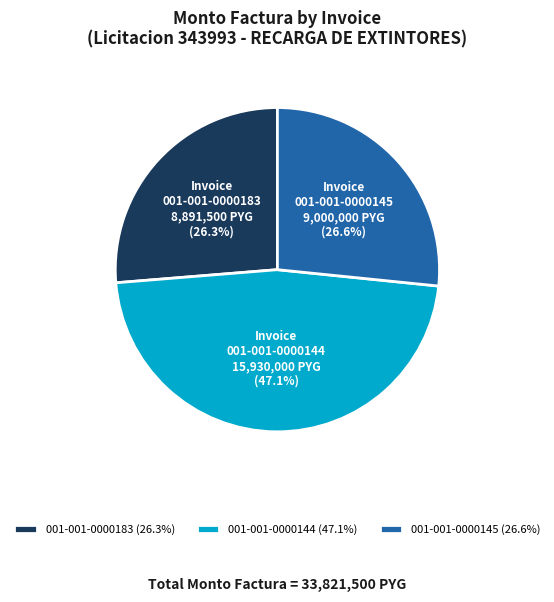

What percentage is the 001-001-0000144 slice, to the nearest percent?

47%